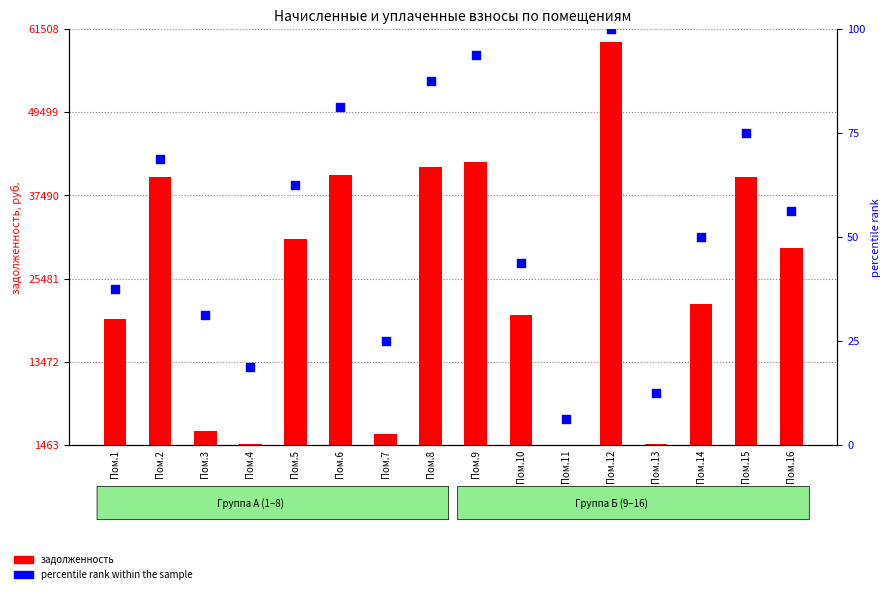

What are all the series names shown in the legend?

задолженность, percentile rank within the sample